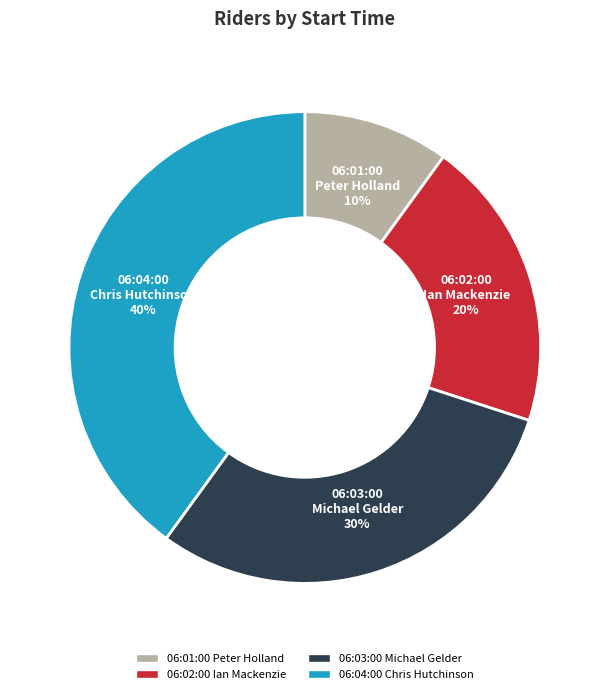

How many slices are in this pie chart?

4